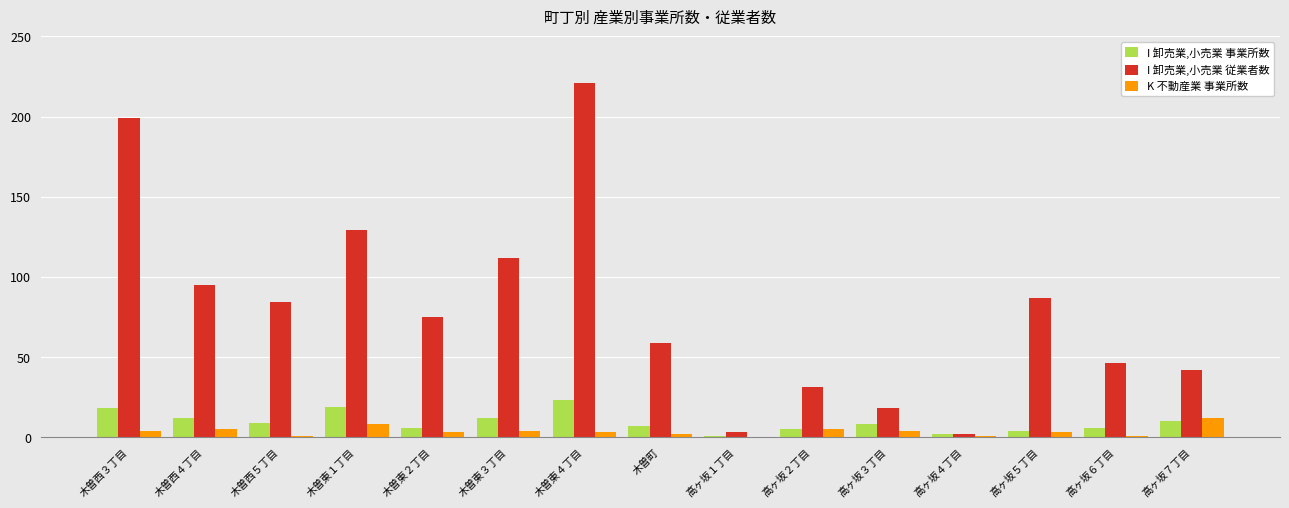

The value of I 卸売業,小売業 従業者数 at 高ヶ坂５丁目 is 116. True or false?

False